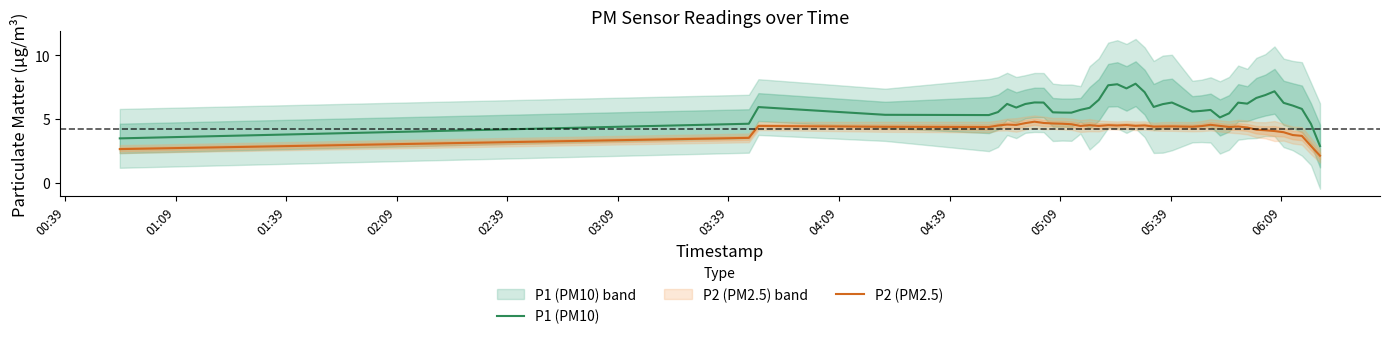

True or false: P1 (PM10) and P2 (PM2.5) cross at least once.

False